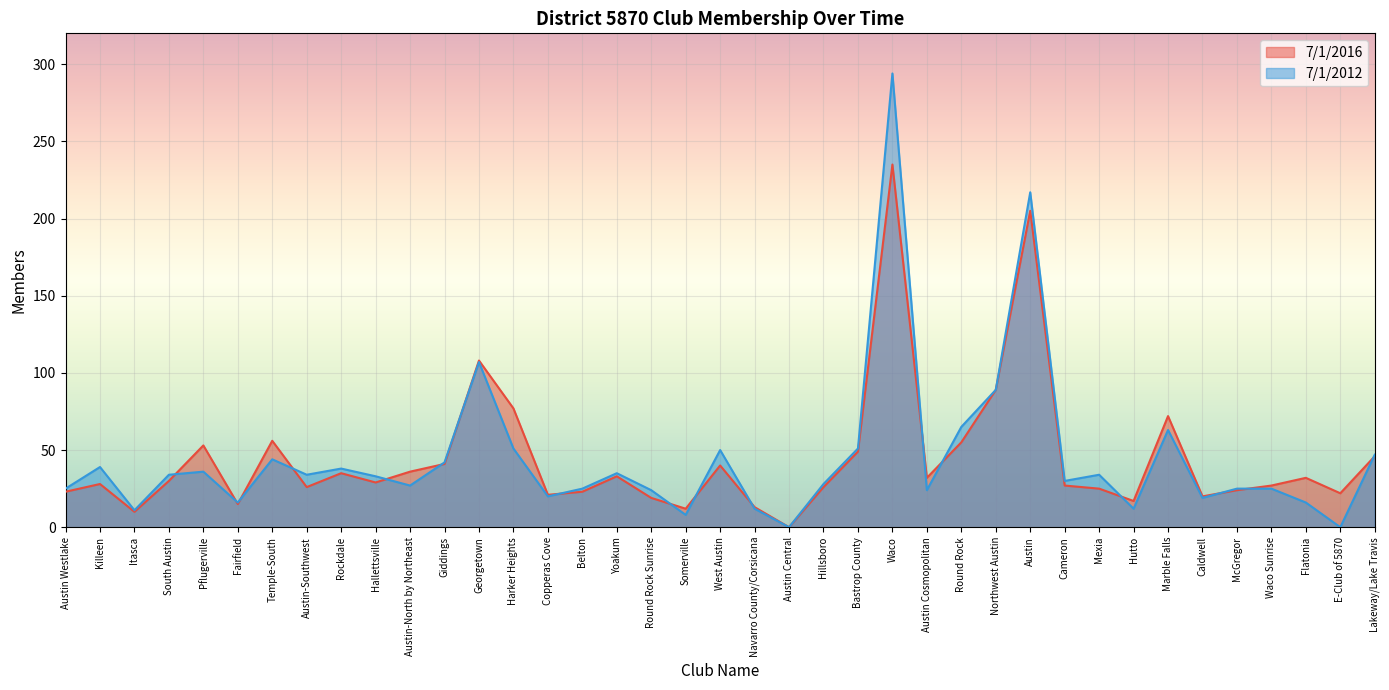

Rank the series by their maximum value, from lowest to highest.

7/1/2016, 7/1/2012